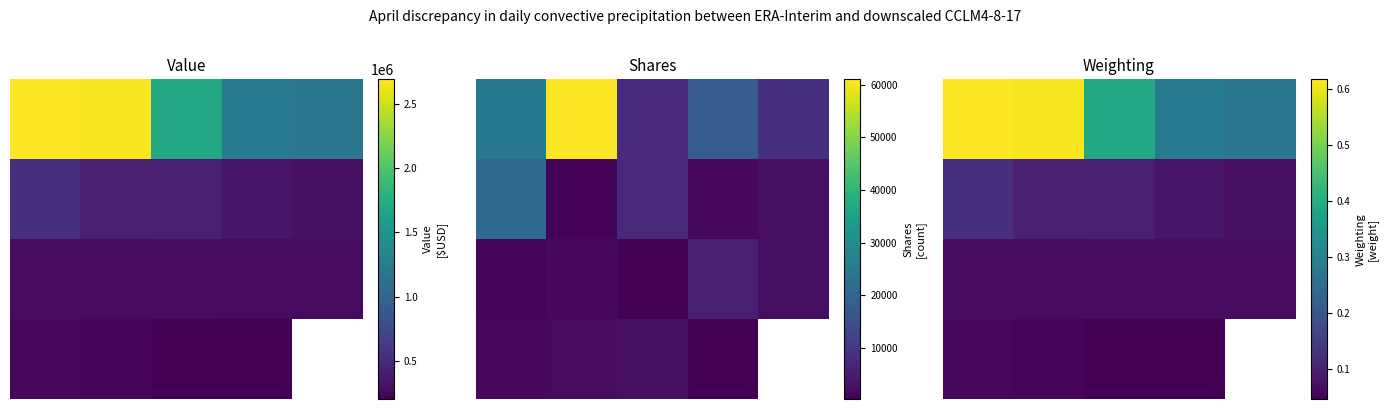

Is the value of 1.0 at 3 greater than the value of 3.0 at 3?

Yes